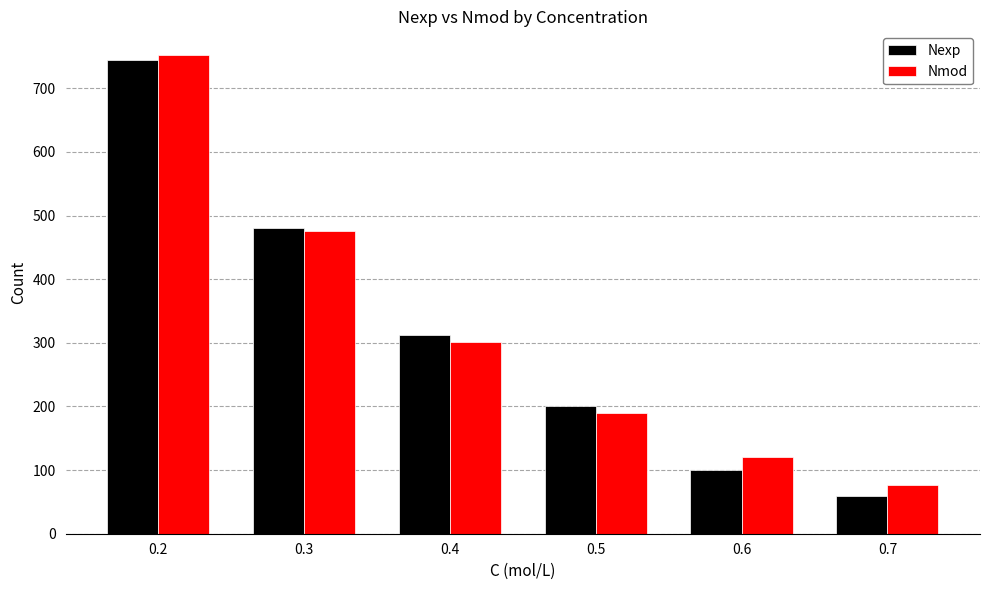

How many values in the Nexp series are below 312?

3